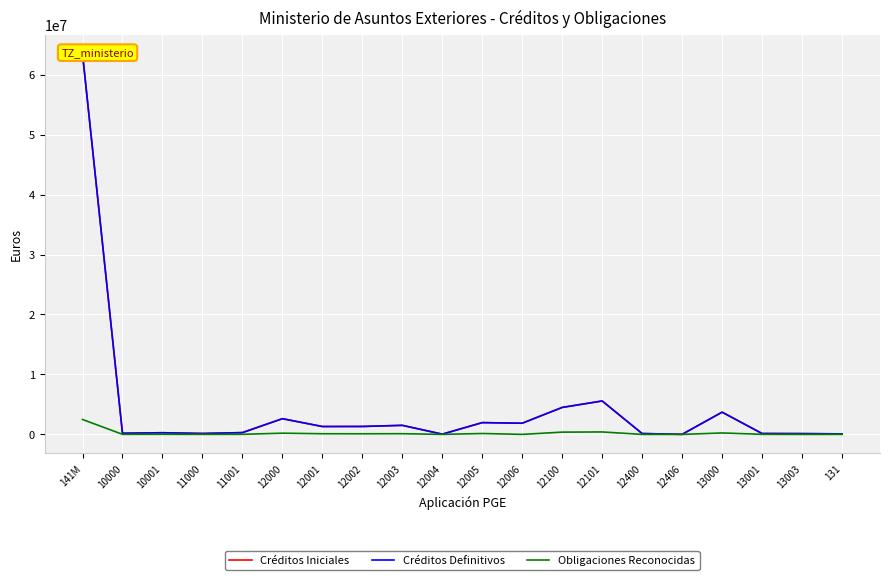

Reading left to right, transcribe all the data shown in this chart.

Créditos Iniciales: 63488910.0	191620.0	278160.0	151900.0	299600.0	2620210.0	1314780.0	1322100.0	1511140.0	40290.0	1965640.0	1863640.0	4498800.0	5575670.0	142240.0	11750.0	3708190.0	146970.0	131210.0	87260.0
Créditos Definitivos: 63488910.0	191620.0	278160.0	151900.0	299600.0	2620210.0	1314780.0	1322100.0	1511140.0	40290.0	1965640.0	1863640.0	4498800.0	5575670.0	142240.0	11750.0	3708190.0	146970.0	131210.0	87260.0
Obligaciones Reconocidas: 2489405.4	12549.4	18709.5	7672.7	13711.1	202795.7	109454.7	102553.8	116221.4	2797.5	149994.0	2904.6	378398.9	408930.1	0.0	0.0	240994.8	11696.8	0.0	3168.3